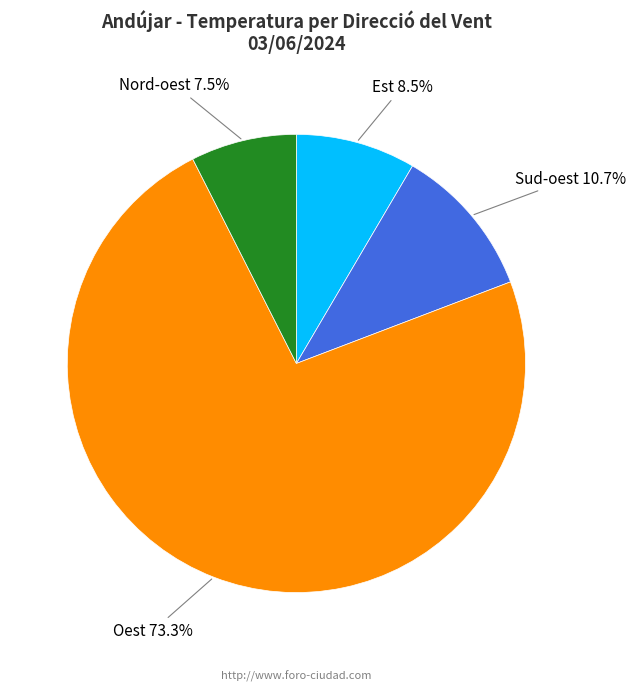

Combined, do Oest and Nord-oest account for over 50%?

Yes